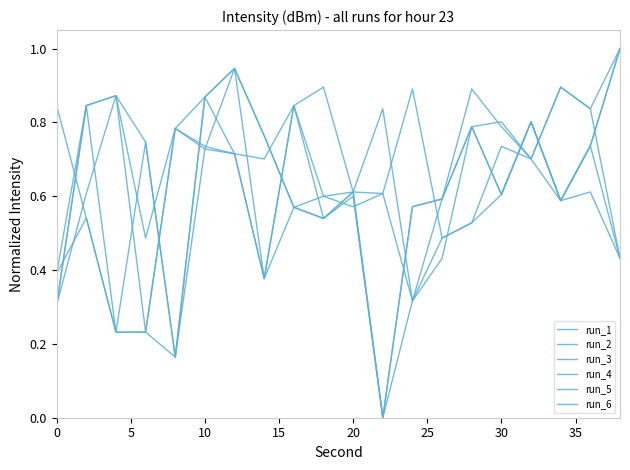

How many lines are shown in the chart?

6